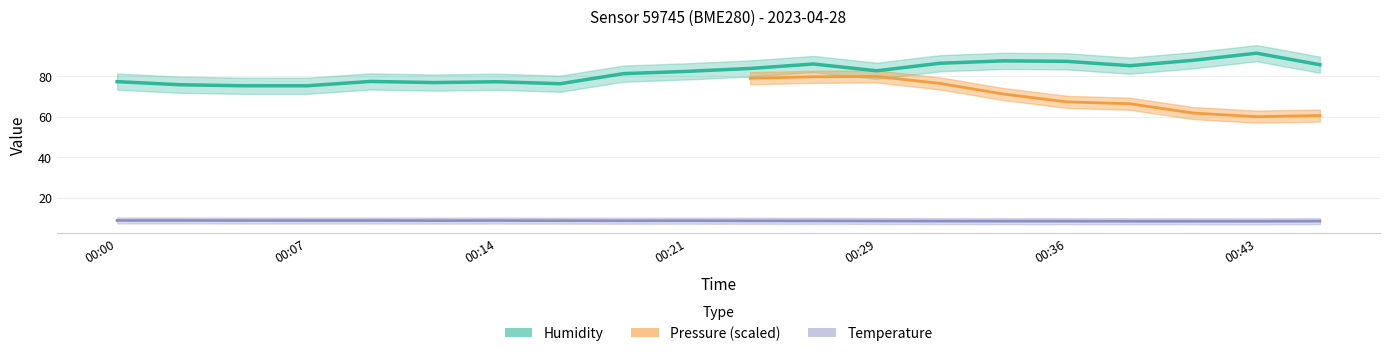

What is the average value of the humidity series?

82.0